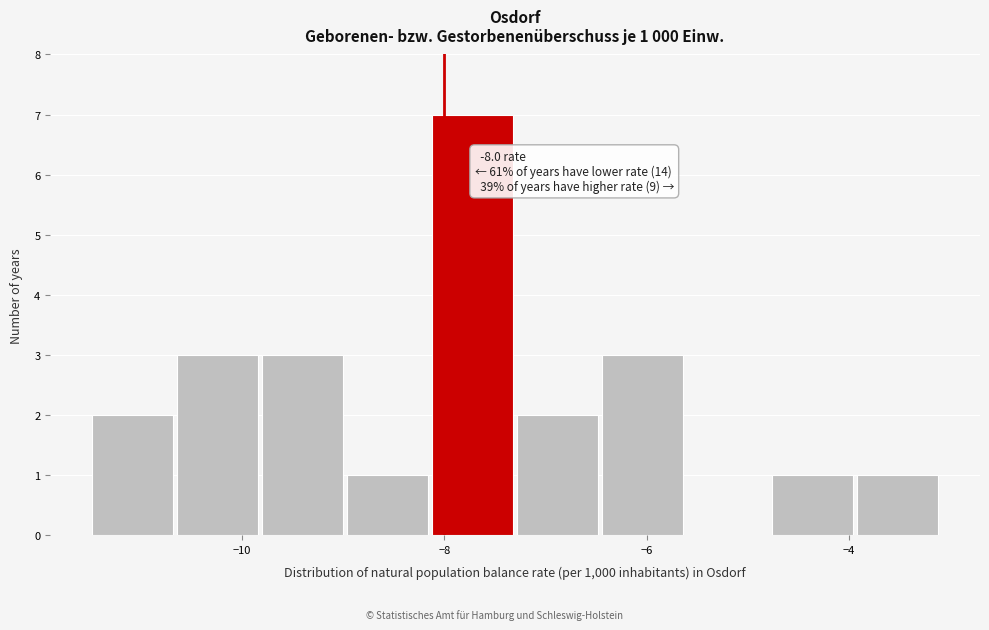

Over which range of the x-axis is the bar tallest?

-8.14 to -7.30